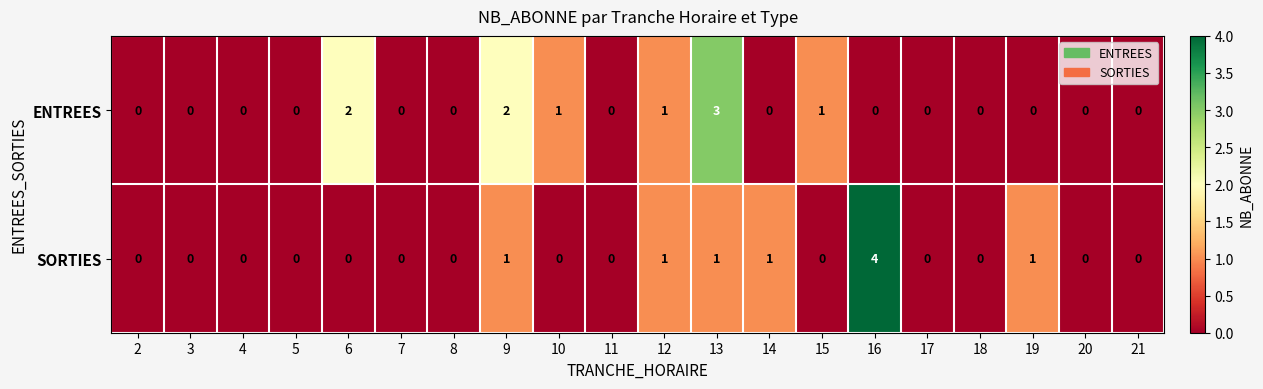

How many SORTIES values are between 0 and 1?

19